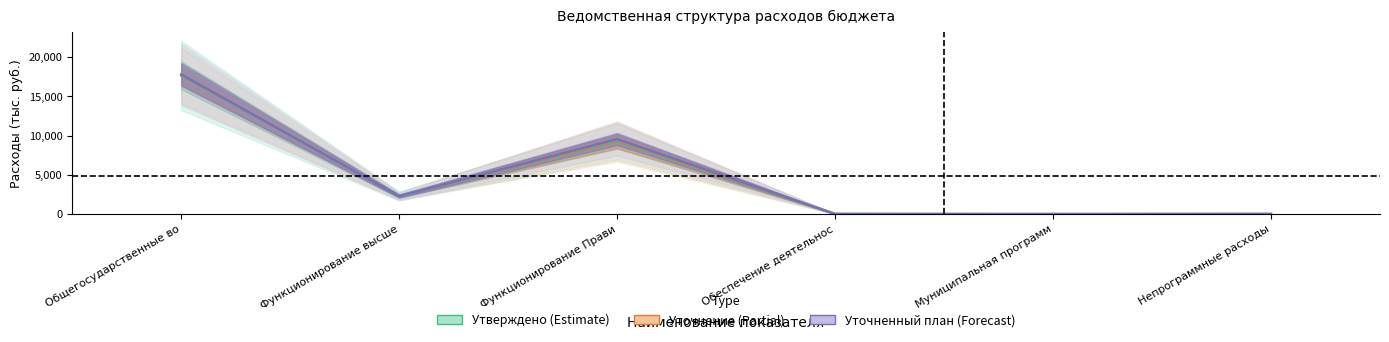

At which label does Уточнение (Partial) reach its peak?

Общегосударственные во